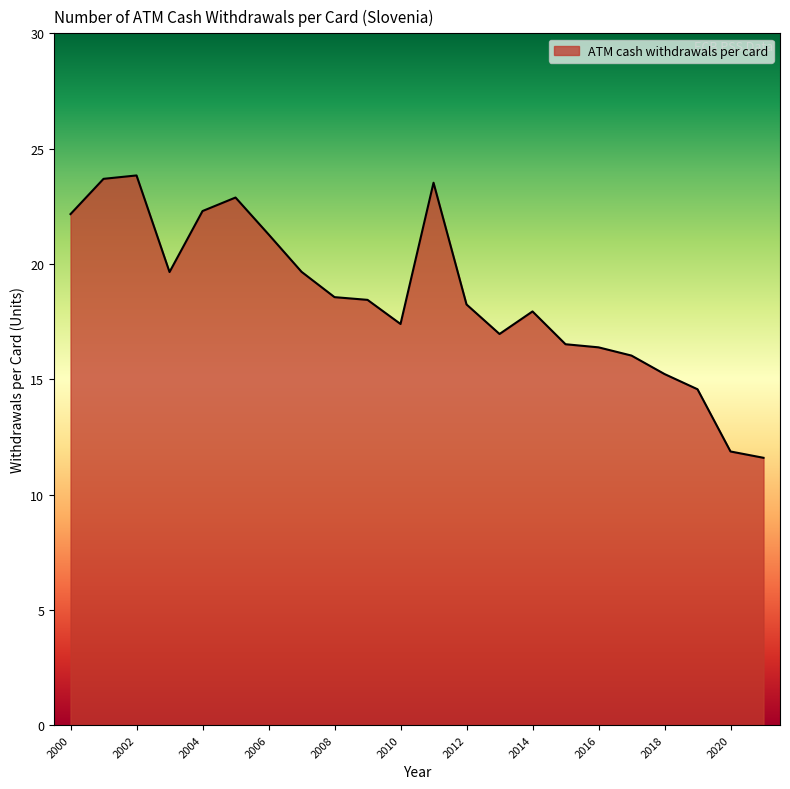

What is the maximum value shown in the chart?

23.8